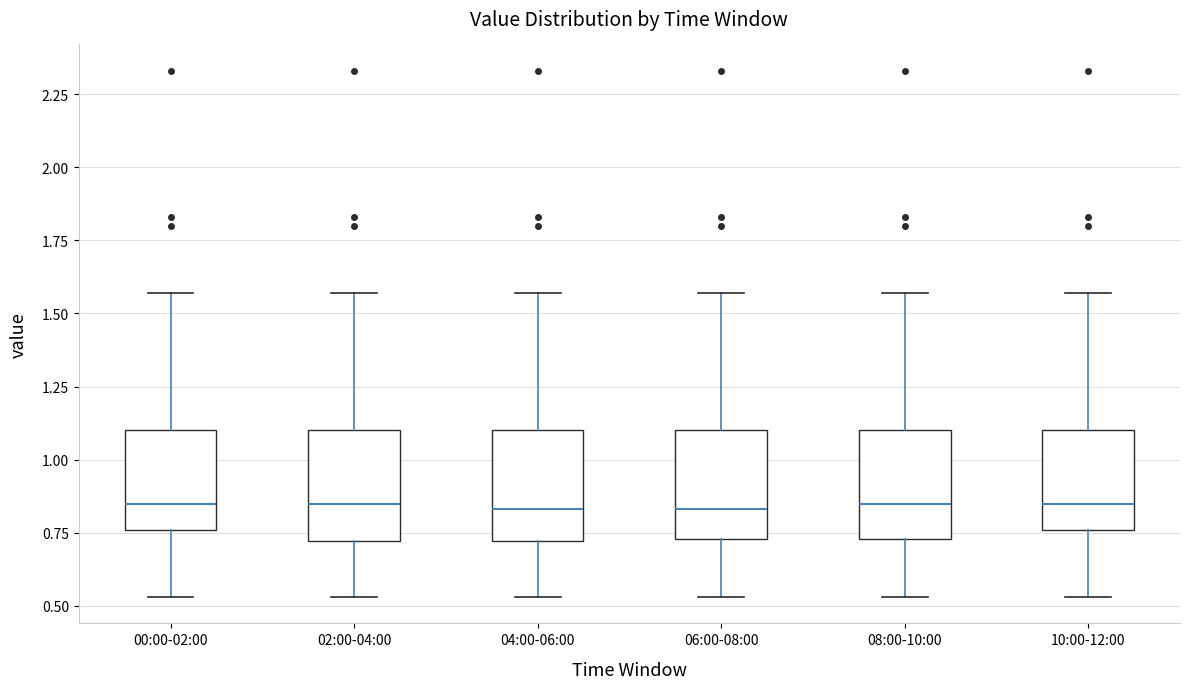

Reading left to right, read every box against the y-axis: the position of its median line, the range the box covers, and the ends of its whiskers. The values are not printed on the chart, so give them approximately, as read against the axis.

00:00-02:00: median 0.85, box 0.75 to 1.10, whiskers 0.55 to 1.55
02:00-04:00: median 0.85, box 0.70 to 1.10, whiskers 0.55 to 1.55
04:00-06:00: median 0.85, box 0.70 to 1.10, whiskers 0.55 to 1.55
06:00-08:00: median 0.85, box 0.75 to 1.10, whiskers 0.55 to 1.55
08:00-10:00: median 0.85, box 0.75 to 1.10, whiskers 0.55 to 1.55
10:00-12:00: median 0.85, box 0.75 to 1.10, whiskers 0.55 to 1.55